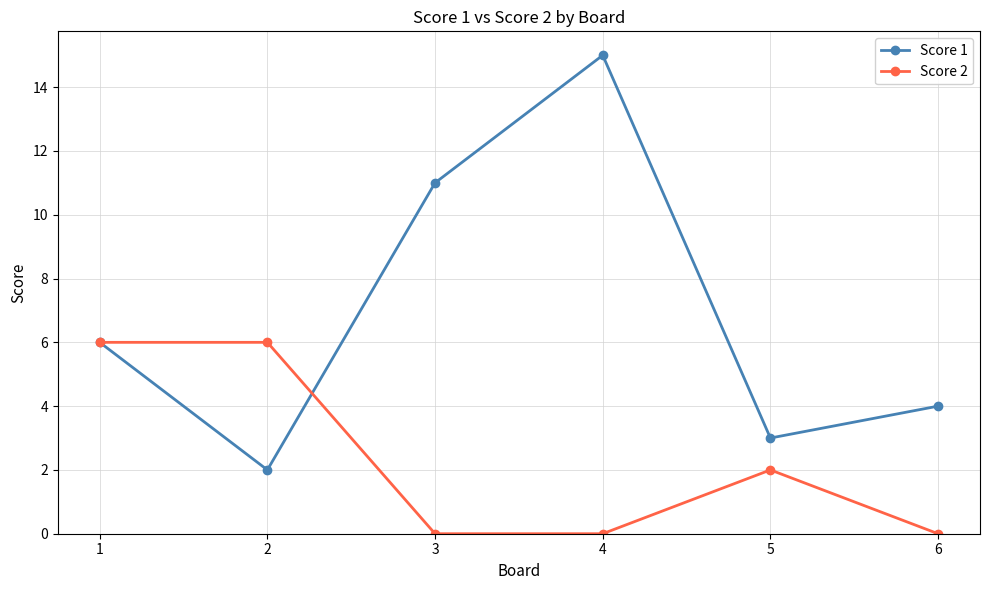

Between 2 and 4, which series saw the biggest shift?

Score 1